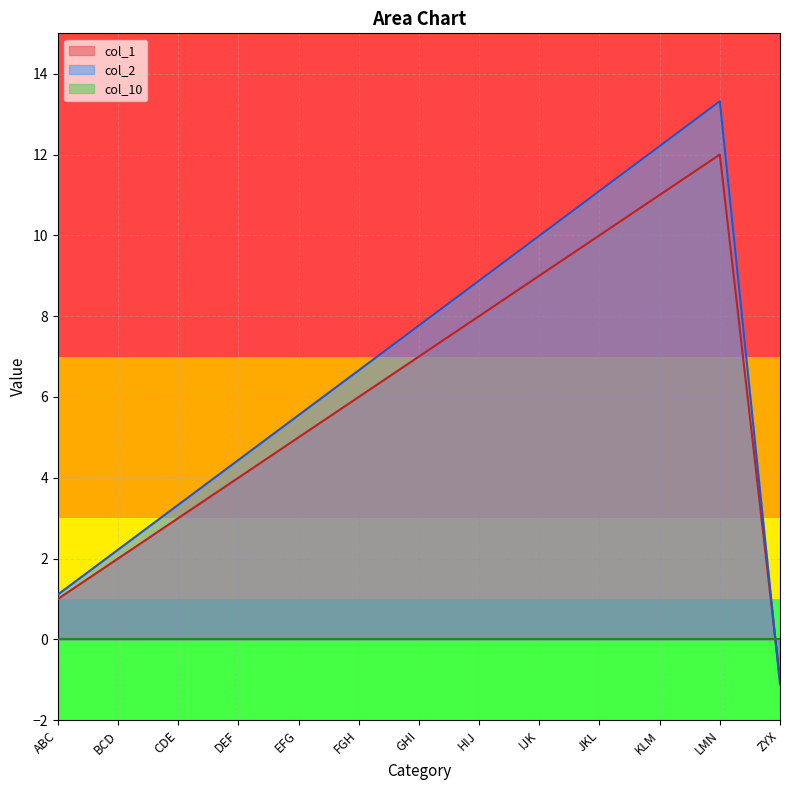

How many lines are shown in the chart?

3